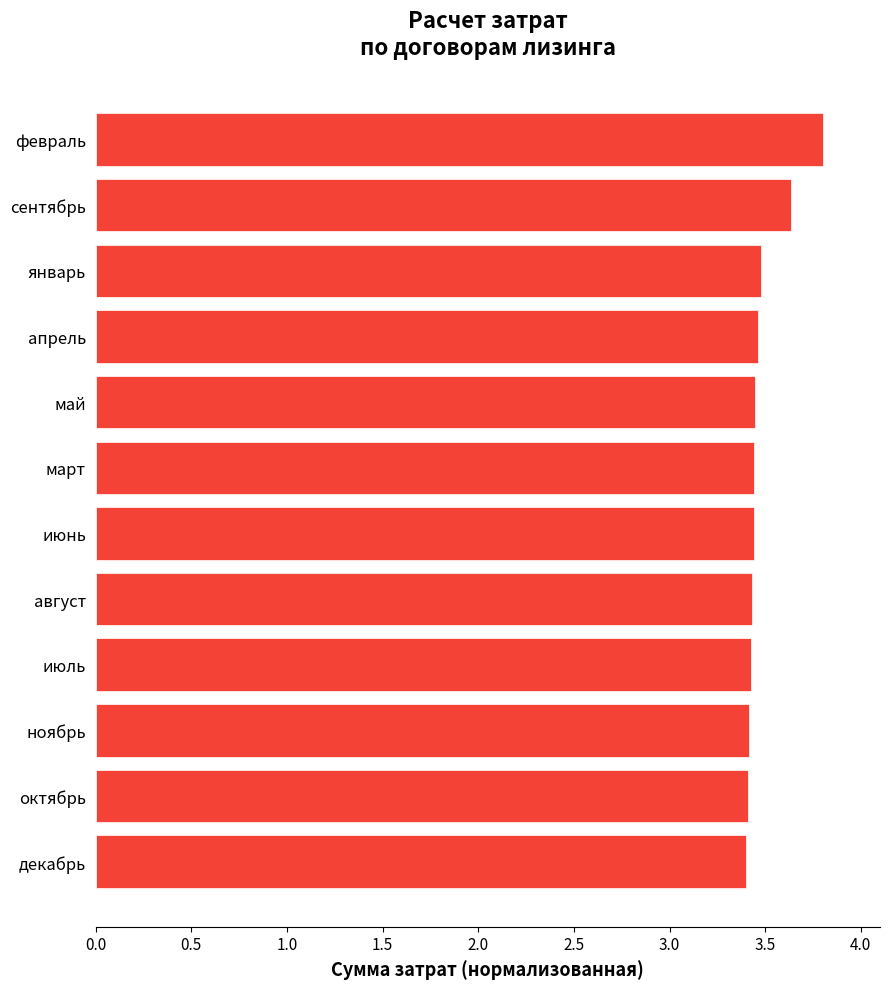

Count the values in the range 3 to 4.

12